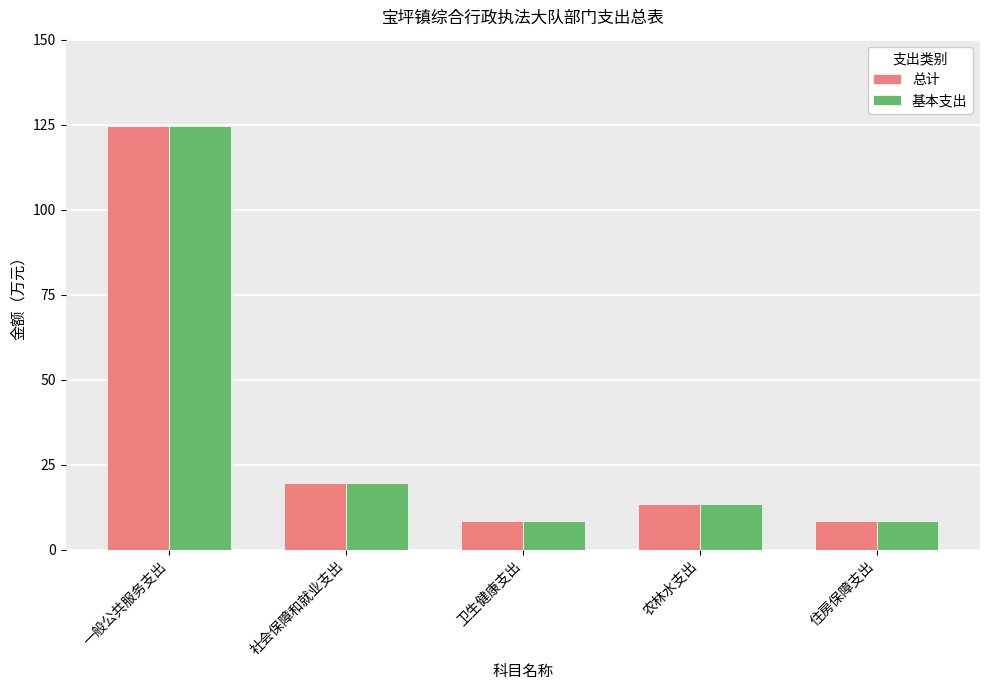

What is the label of the 4th bar from the right?

社会保障和就业支出